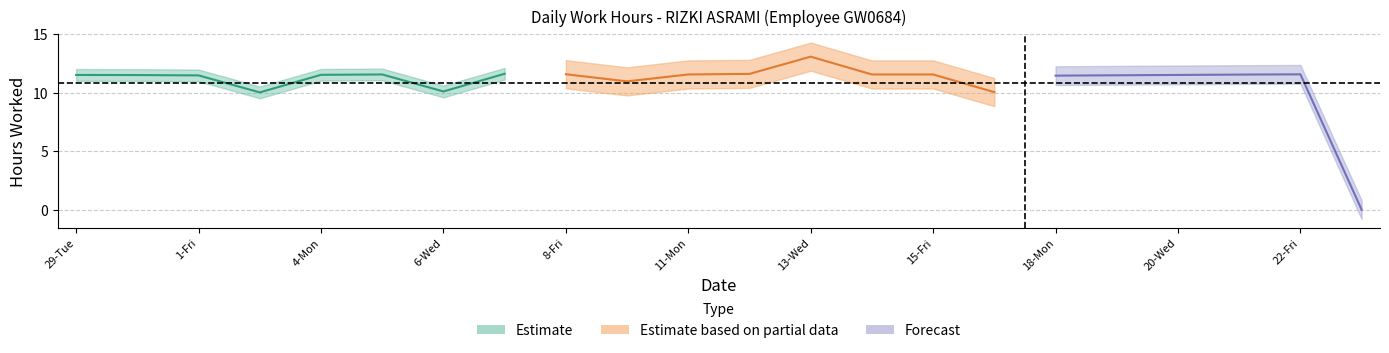

What is the difference between the second highest and second lowest values?

1.6